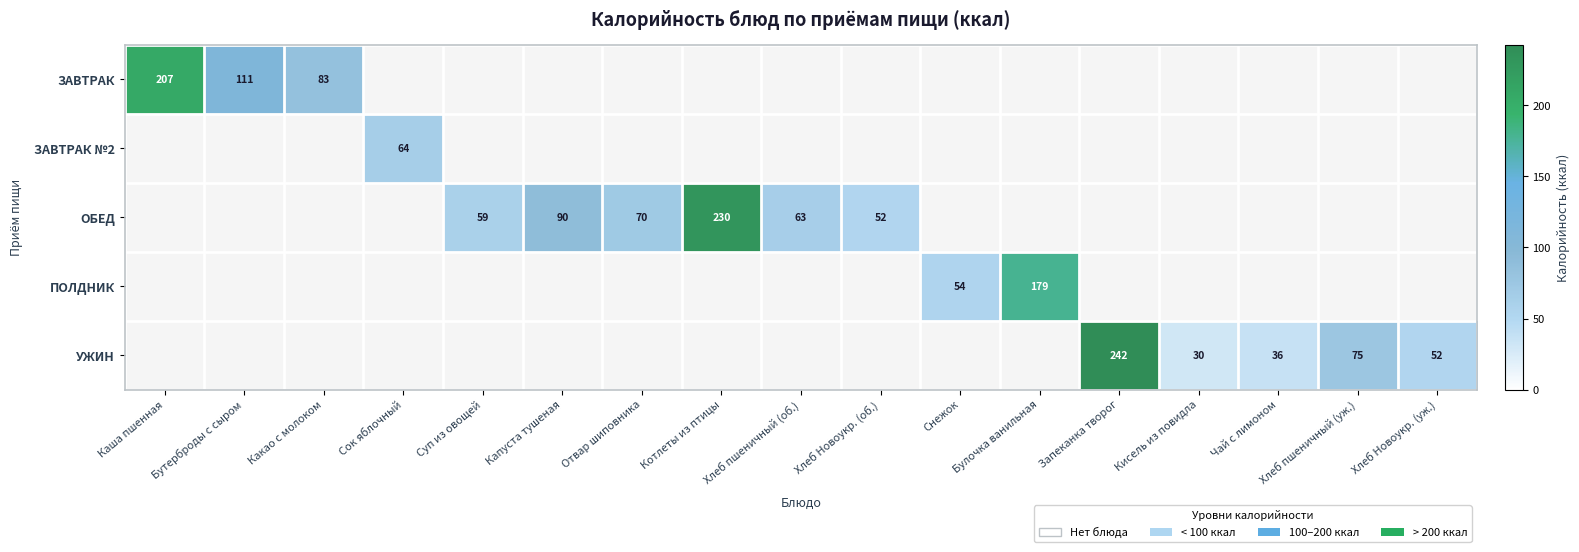

Count the number of categories in the chart.

17